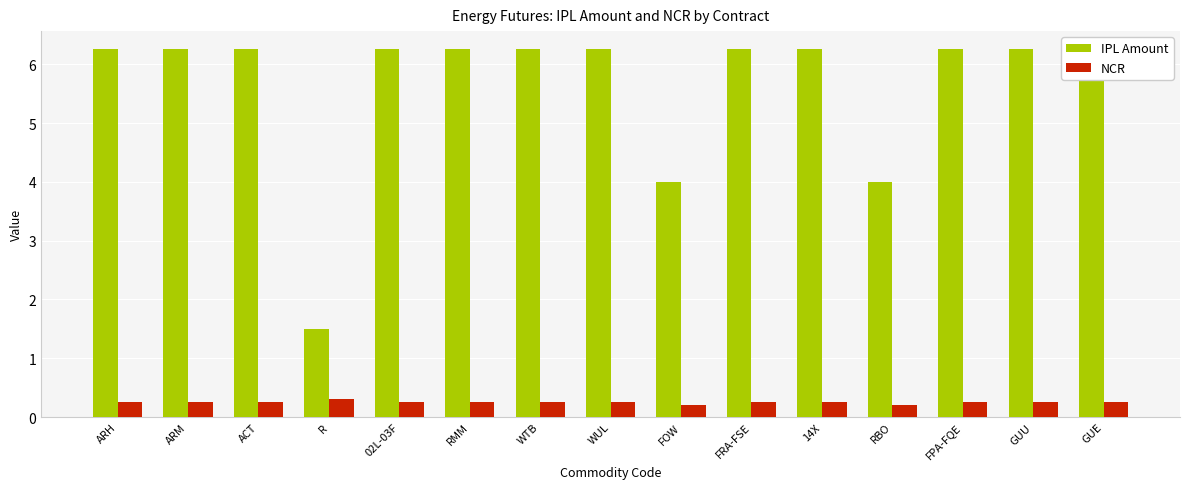

What is the maximum value for IPL Amount?

6.2